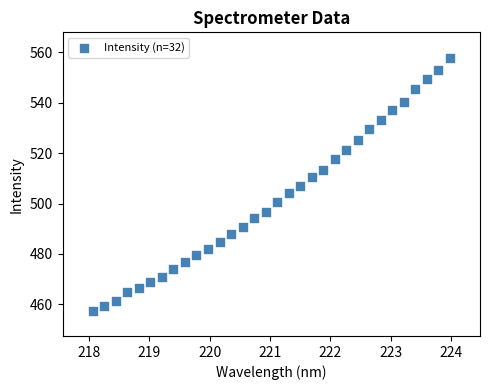

What is the range of X values (max minus min)?

5.9